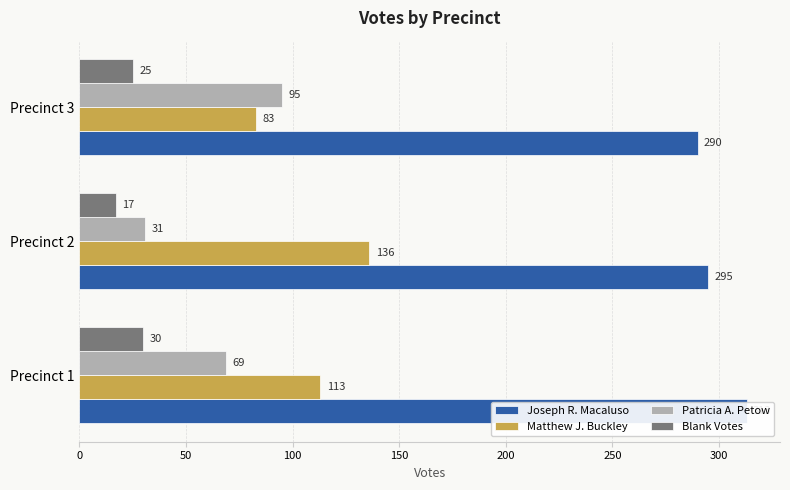

What is the spread (max minus min) of values at Precinct 2?

278